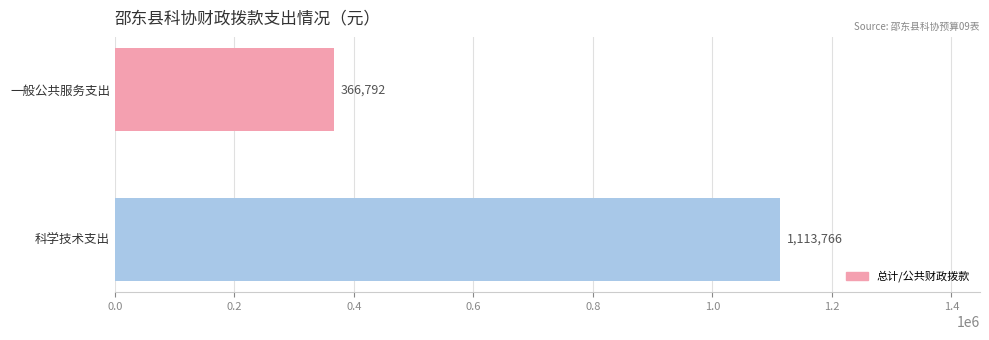

What is the maximum value shown in the chart?

1113766